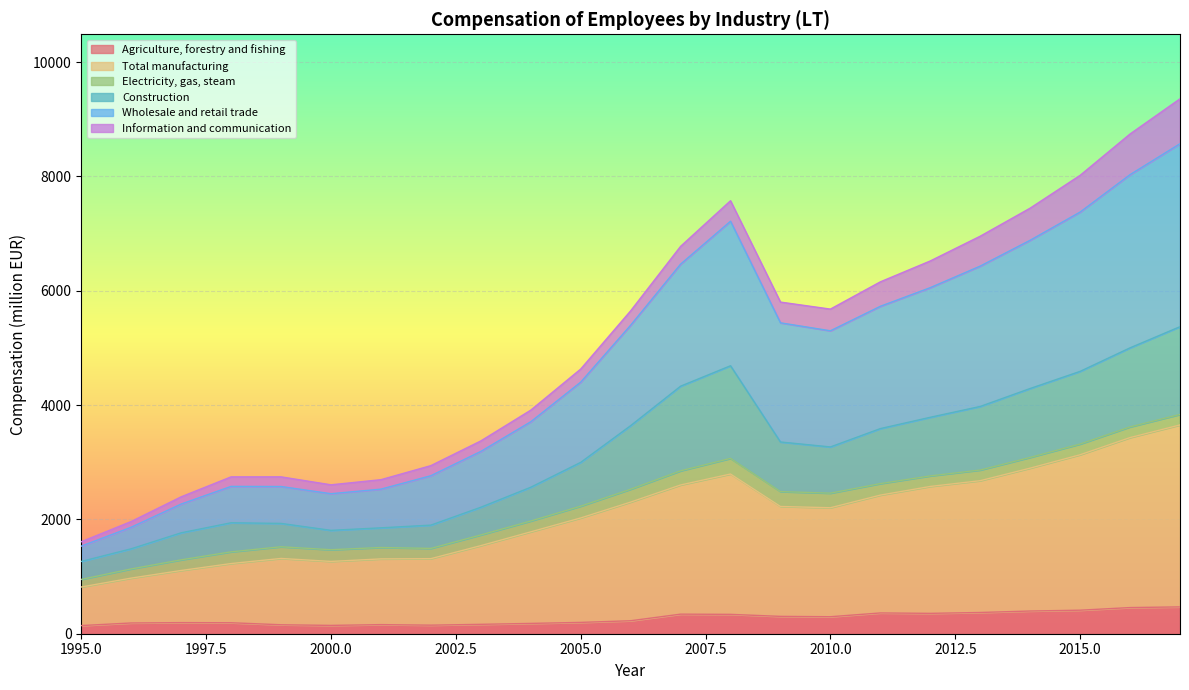

Where is Wholesale and retail trade nearest to the value 5483?

2006